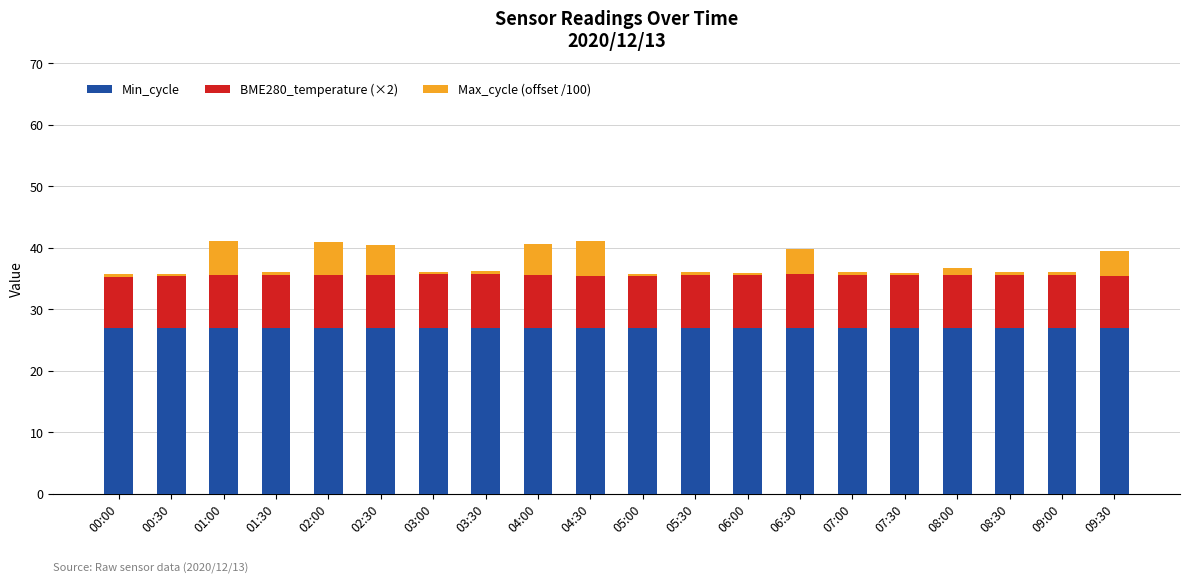

The Min_cycle series shows 27.0 at 07:00. True or false?

True